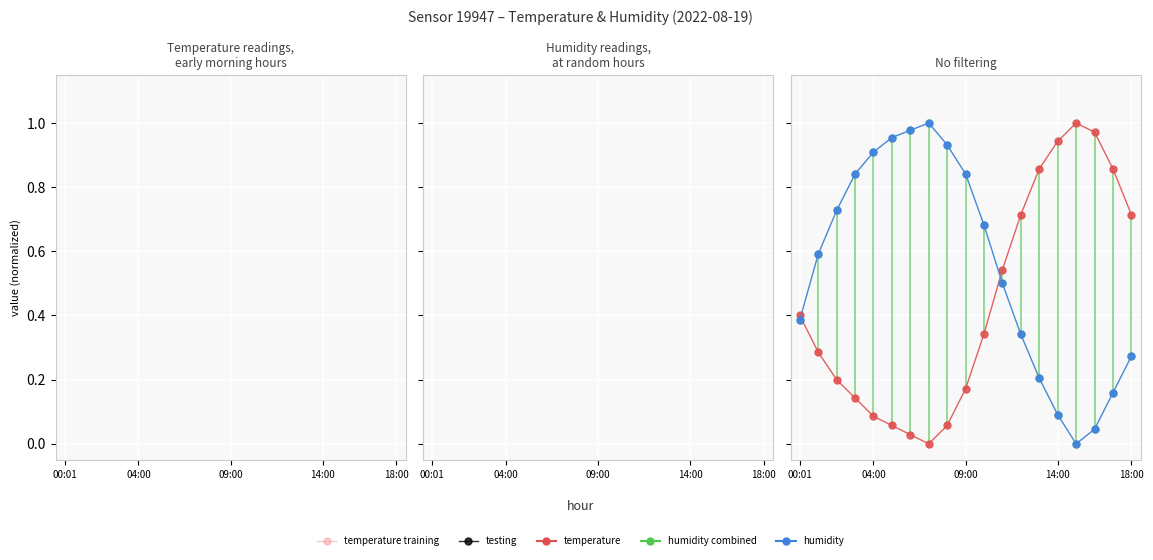

Is this an area chart (filled region under the line)?

No